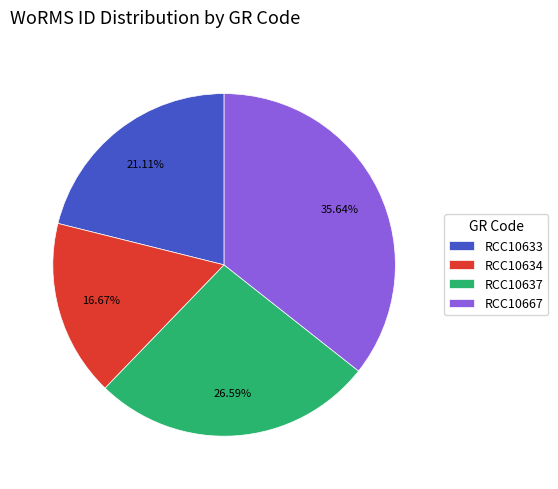

The RCC10634 slice represents 28% of the pie. True or false?

False